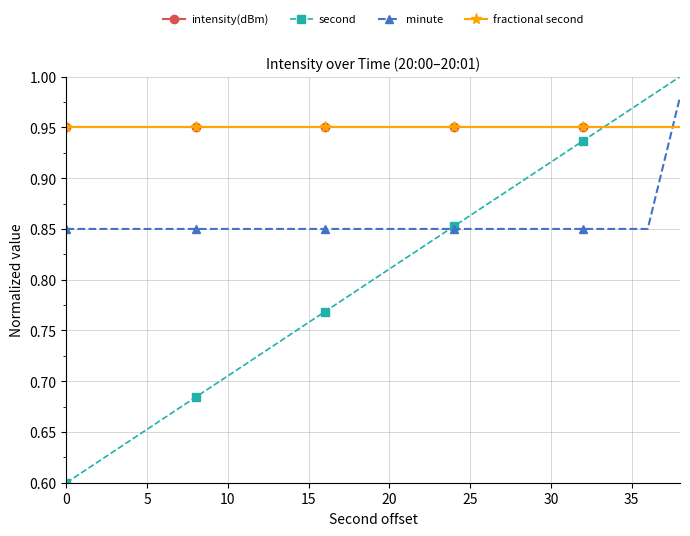

Does the chart have visible grid lines?

Yes